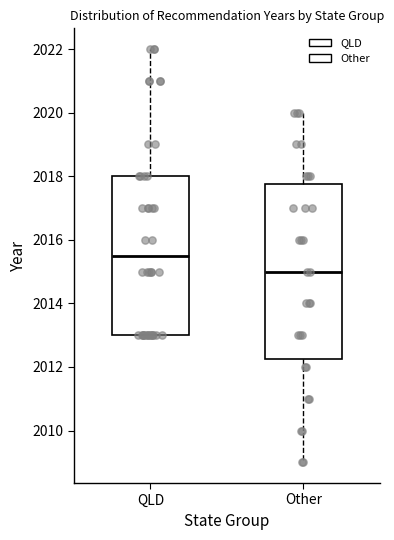

Reading left to right, read every box against the y-axis: the position of its median line, the range the box covers, and the ends of its whiskers. The values are not printed on the chart, so give them approximately, as read against the axis.

QLD: median 2015.6, box 2013.0 to 2018.0, whiskers 2013.0 to 2022.0
Other: median 2015.0, box 2012.2 to 2017.8, whiskers 2009.0 to 2020.0